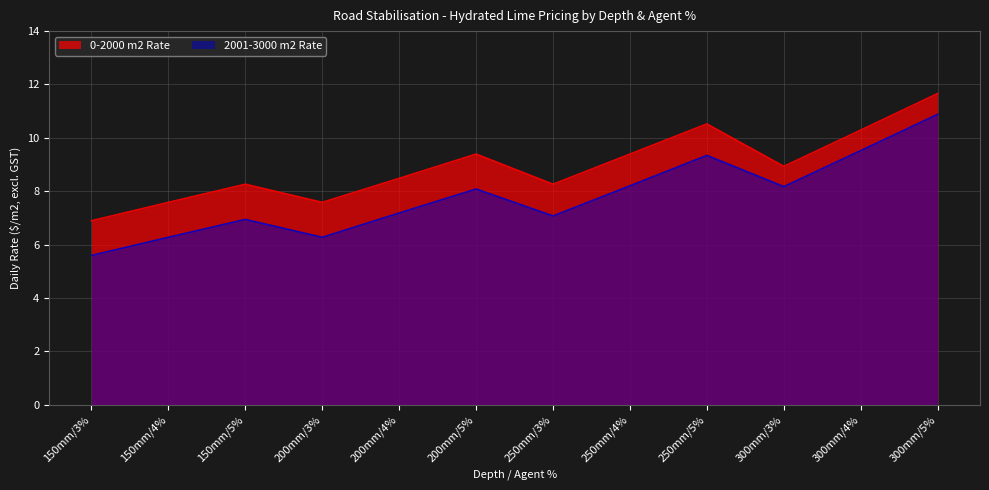

Where is 2001-3000 m2 Rate nearest to the value 8?

200mm/5%